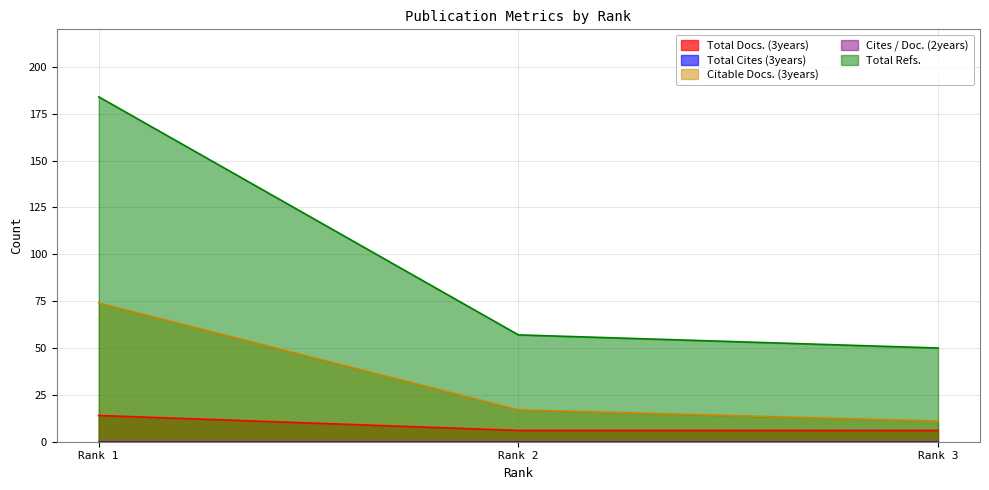

Is it true that Citable Docs. (3years) equals 17 at Rank 2?

True